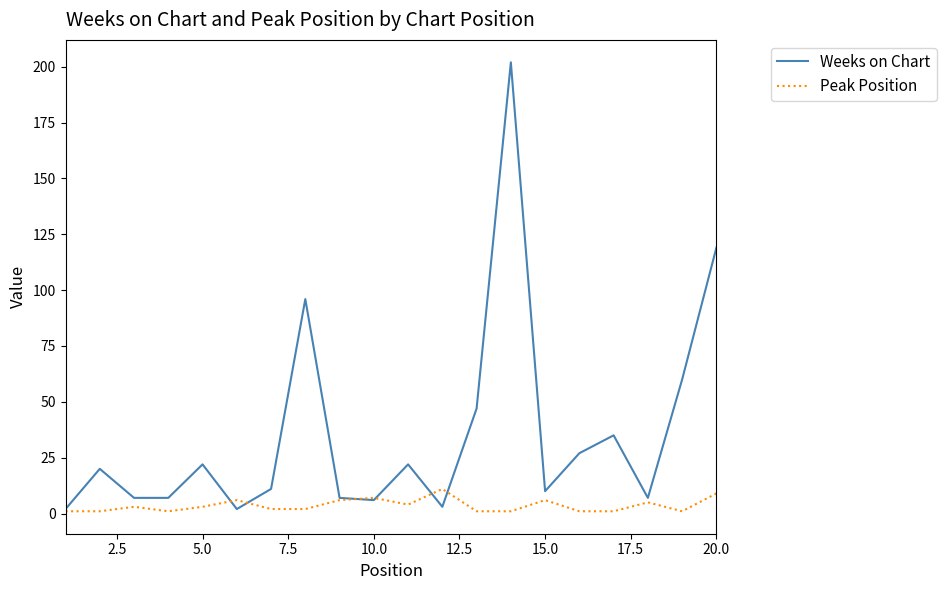

Which series has the largest total across all categories?

Weeks on Chart